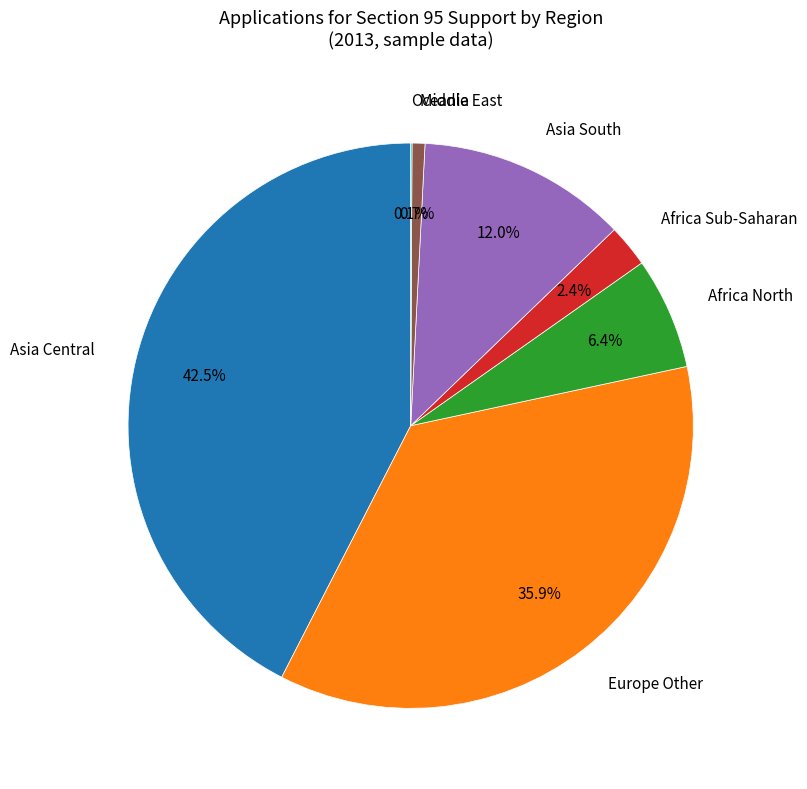

To the nearest percent, what is the difference between the largest and smallest slice percentages?

42%